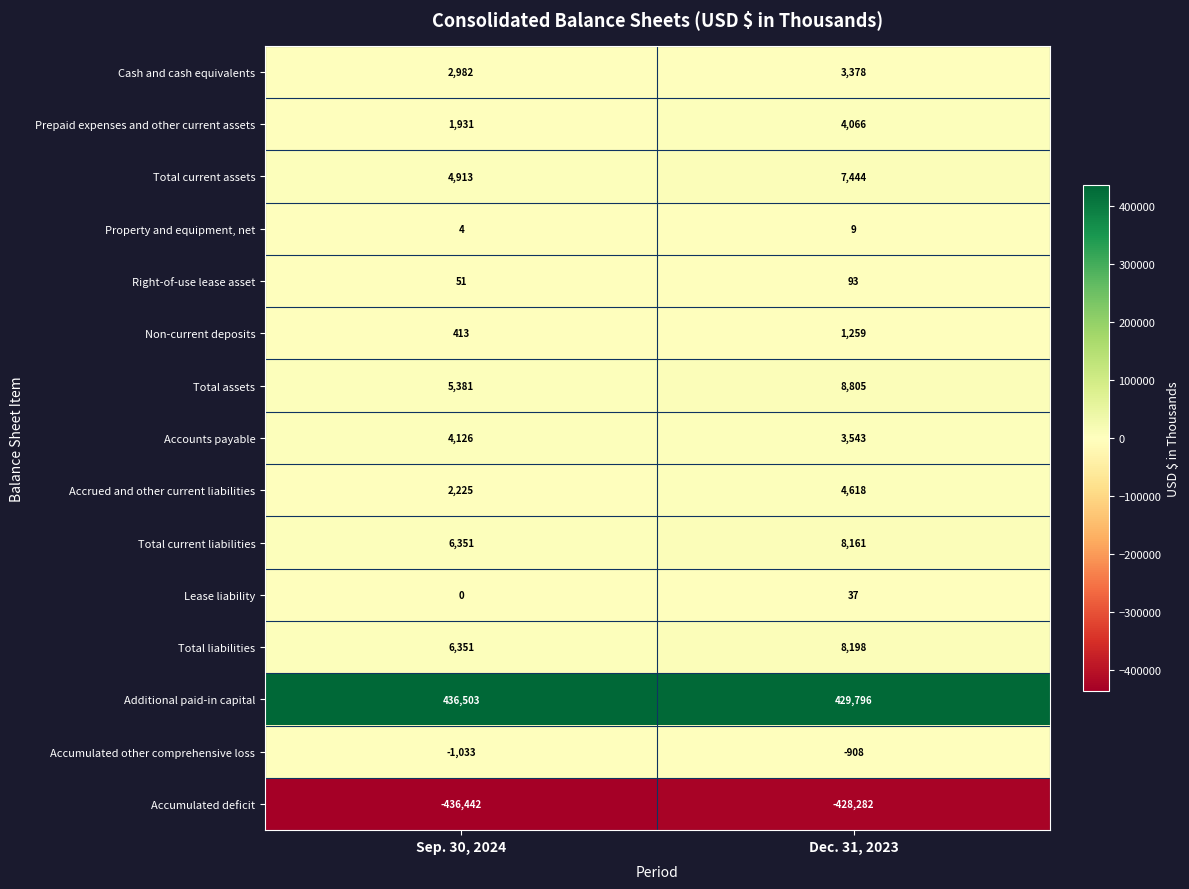

What is the difference between the Prepaid expenses and other current assets values at Dec. 31, 2023 and Sep. 30, 2024?

2135